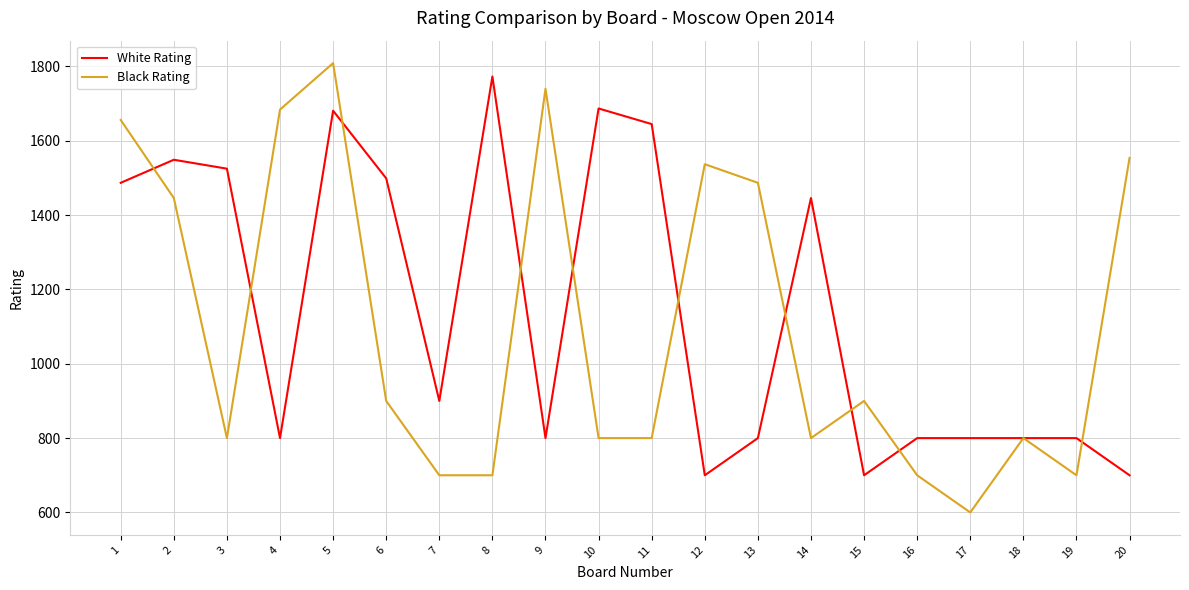

What is the lowest value of the White Rating series?

700